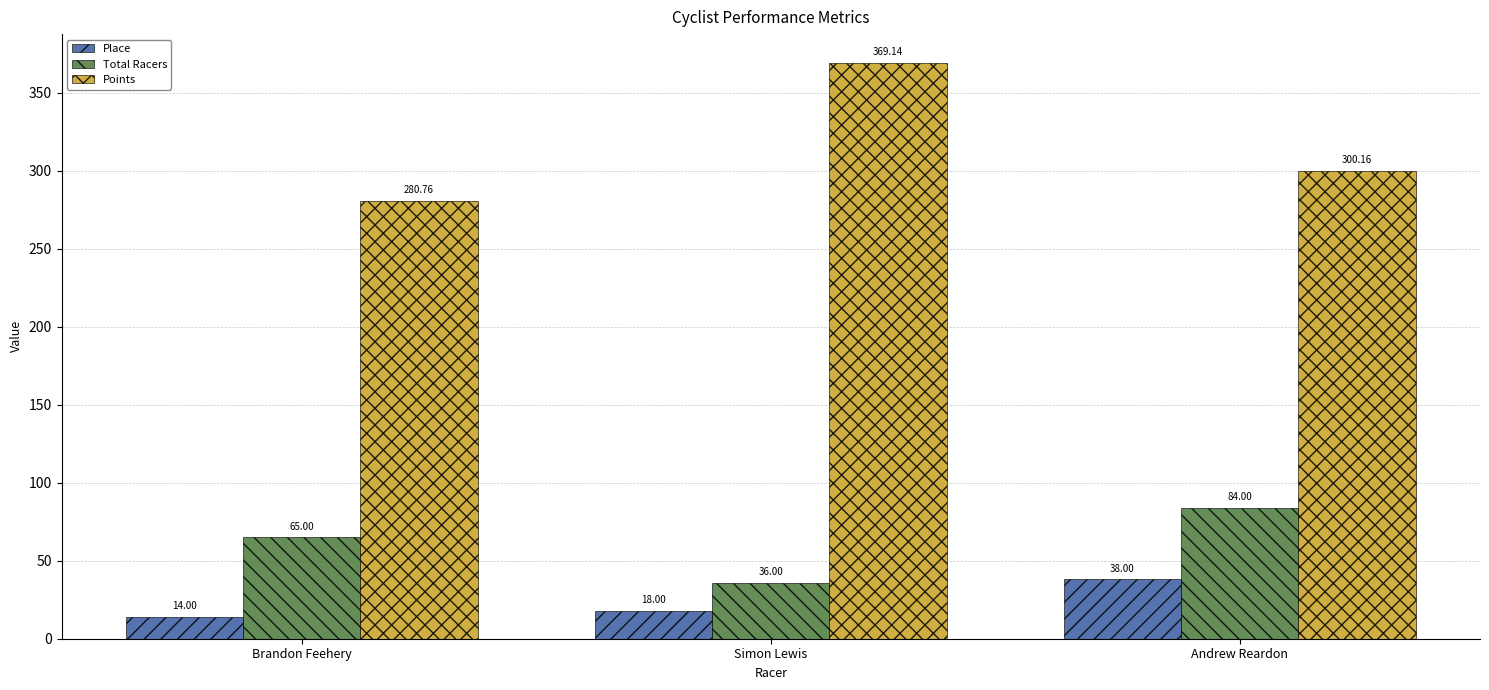

Which series has the largest total across all categories?

Points